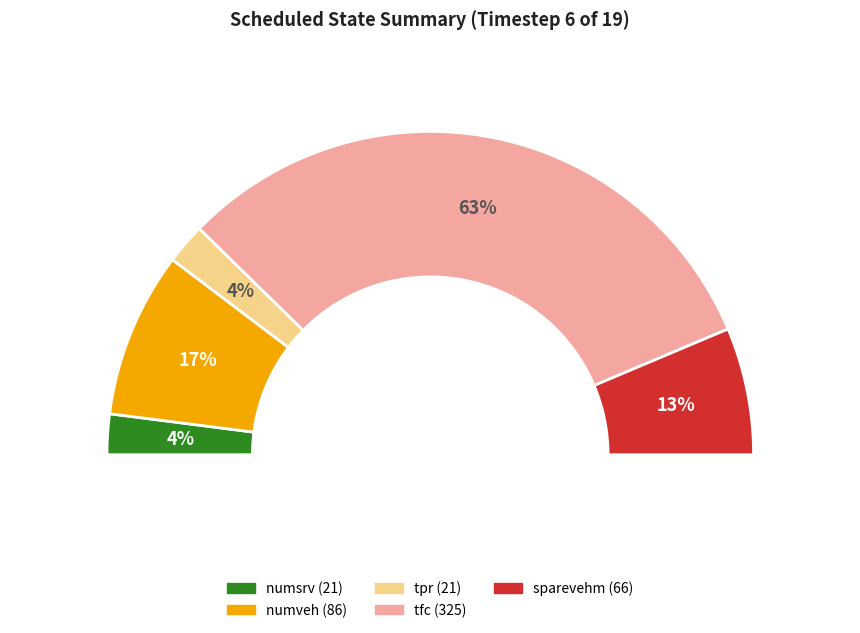

To the nearest percent, what is the difference between the largest and smallest slice percentages?

59%